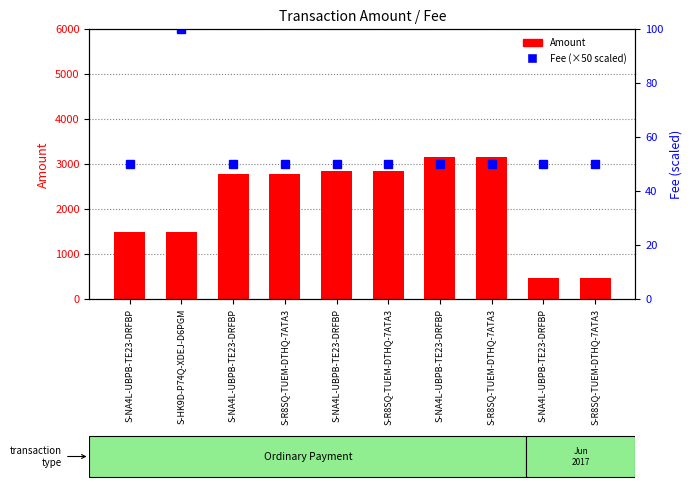

List the series in order of their overall mean, lowest first.

Fee, Amount